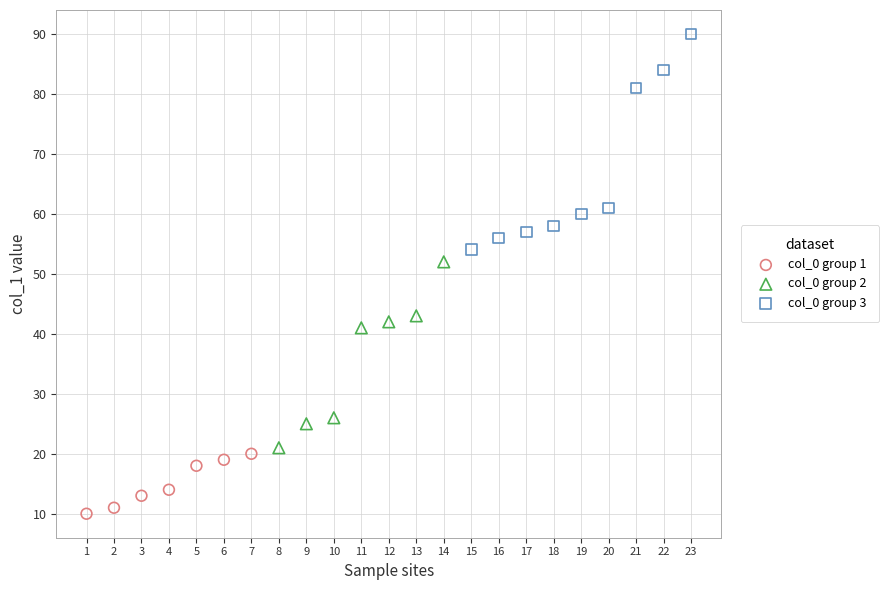

Which series contains the highest Y value?

col_0 group 3